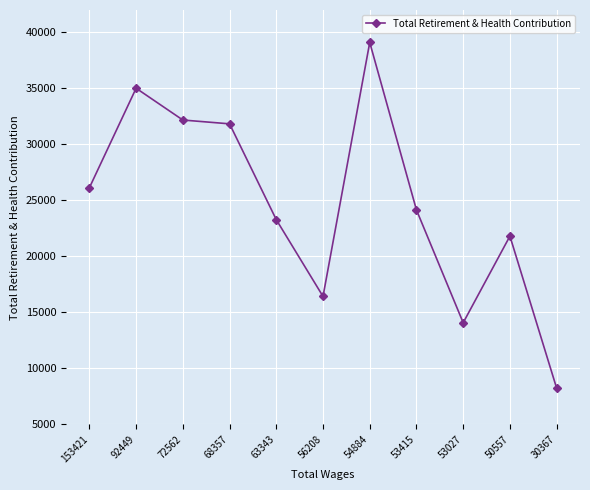

Rank the categories by value from lowest to highest.

30367, 53027, 56208, 50557, 63343, 53415, 153421, 68357, 72562, 92449, 54884